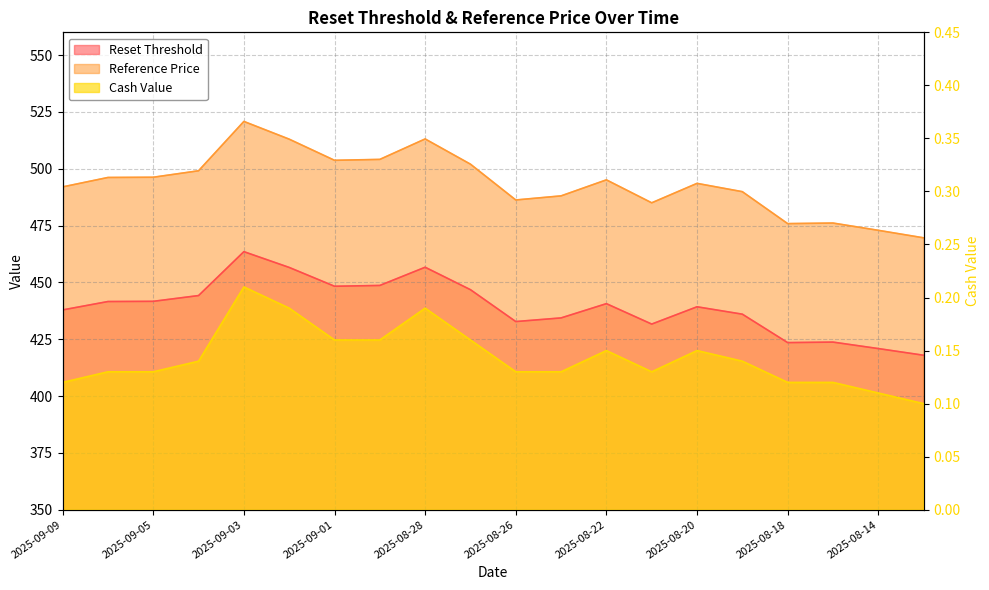

Rank the series at 2025-09-04 from highest to lowest value.

Reference Price, Reset Threshold, Cash Value